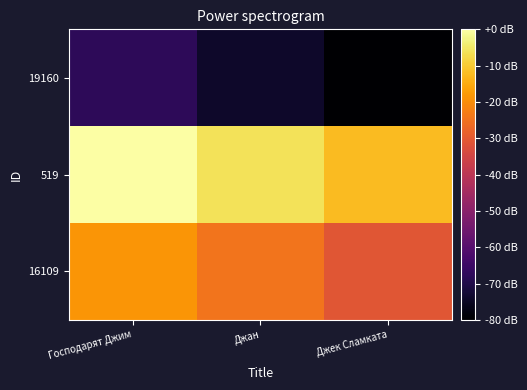

At Господарят Джим, list the series in order from smallest to largest.

19160, 16109, 519